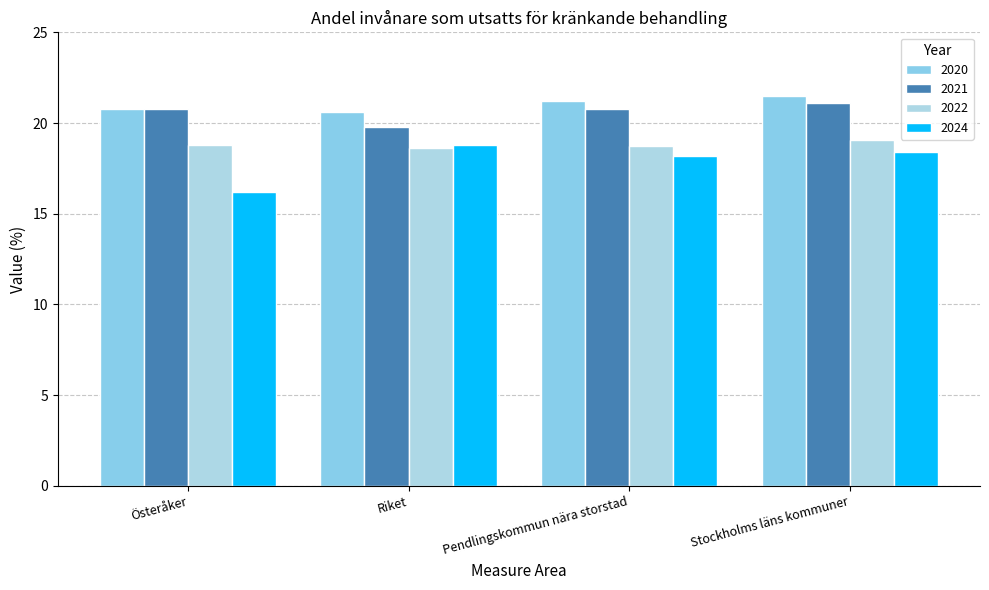

How many values in the 2021 series are below 20?

1